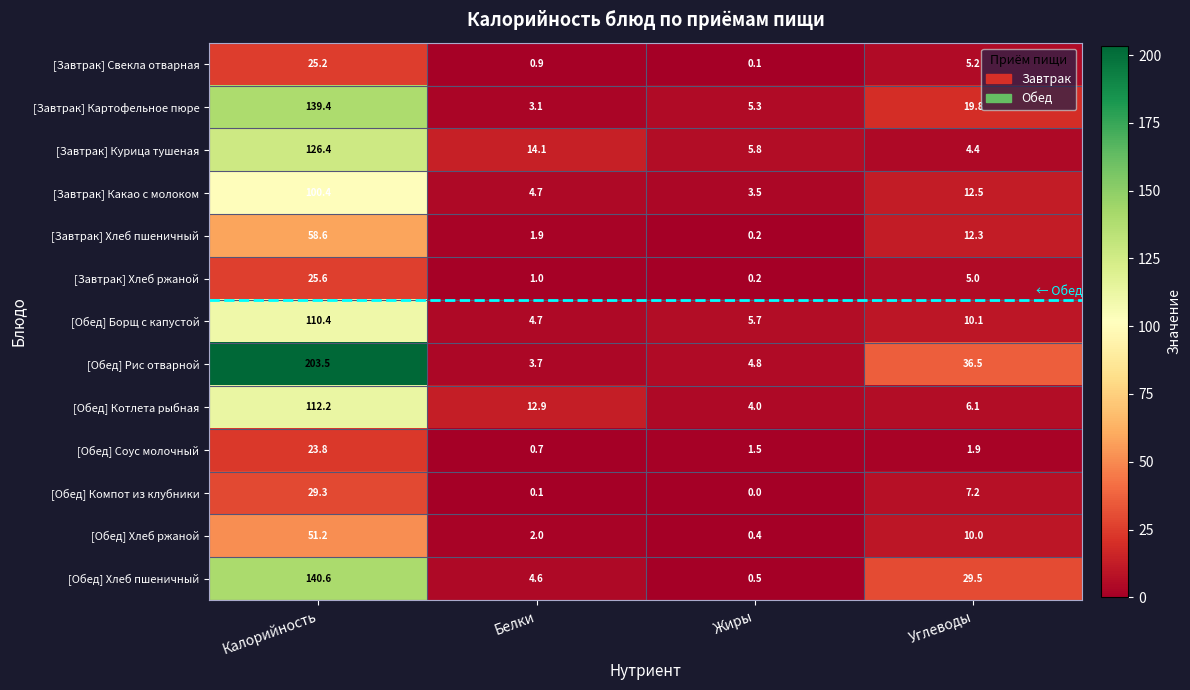

Which label corresponds to the smallest value in the chart?

Жиры